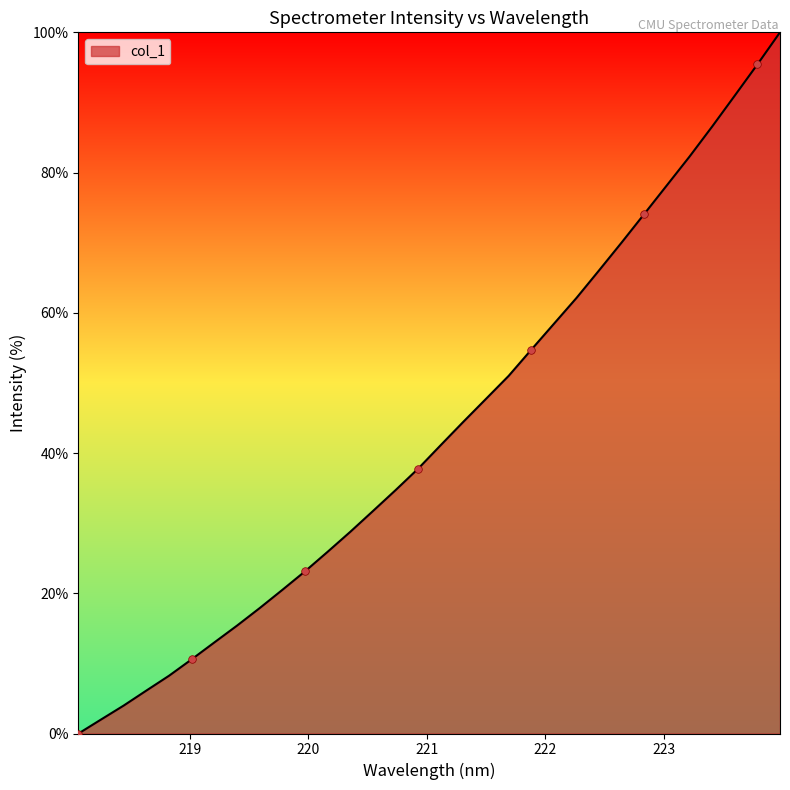

What is the greatest value displayed?

100.0